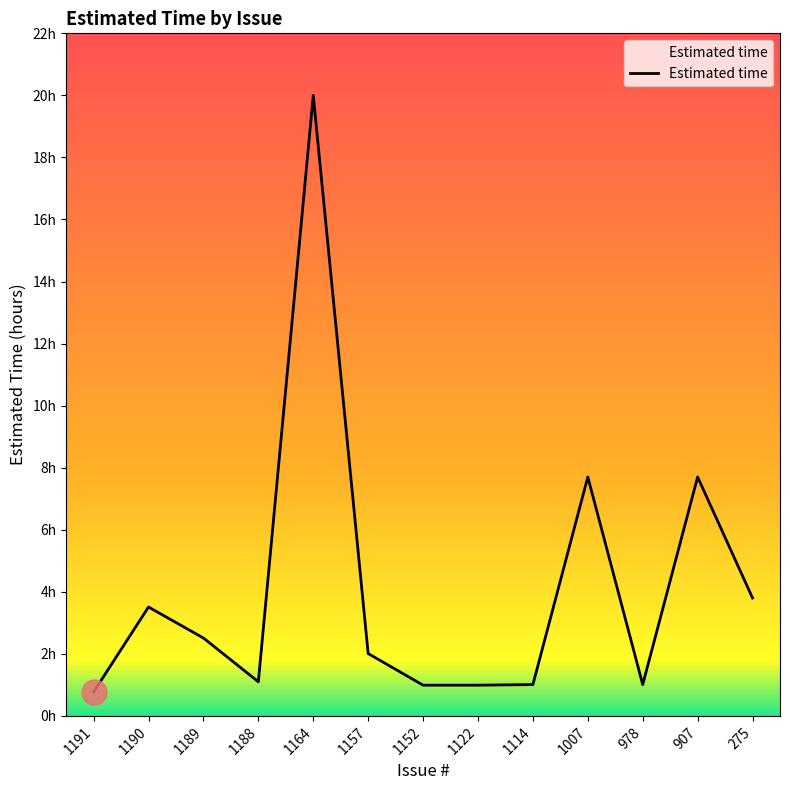

Does the chart have visible grid lines?

No